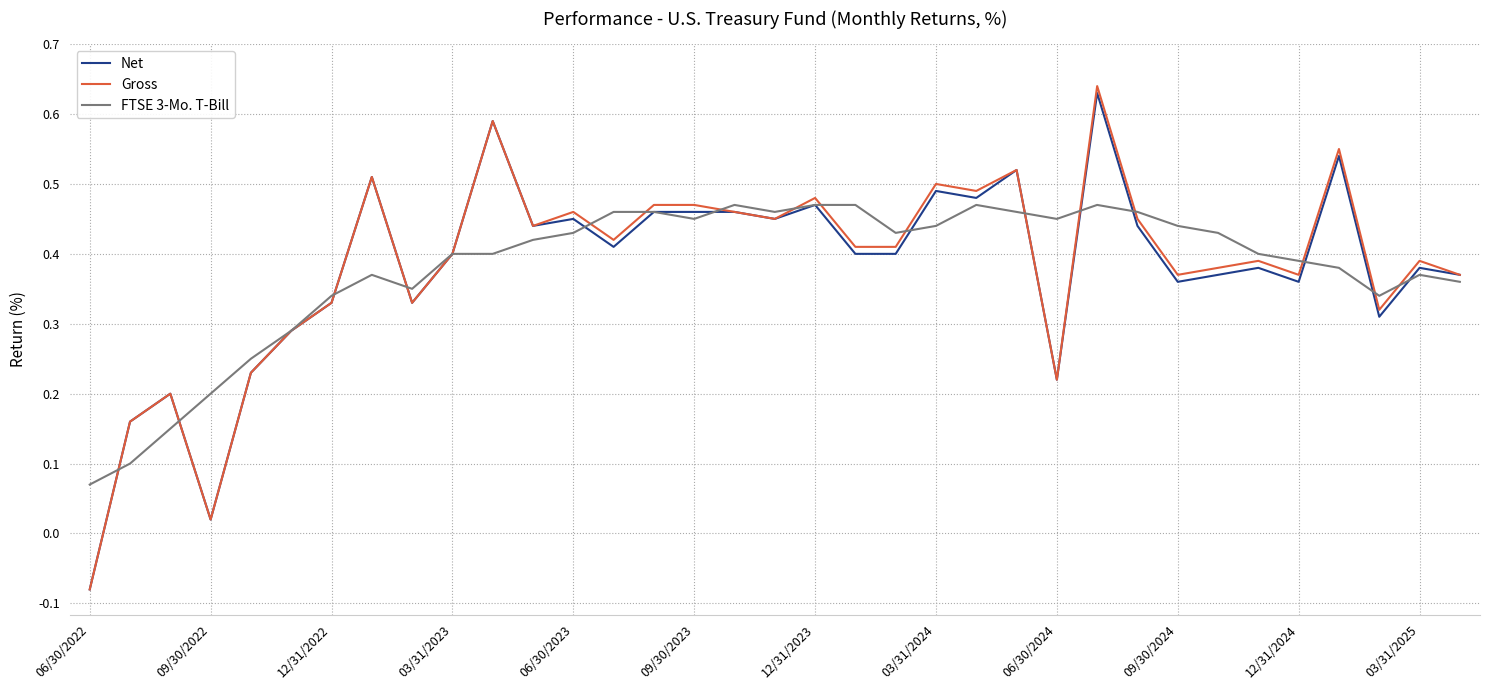

Which series has the largest range (max minus min)?

Gross